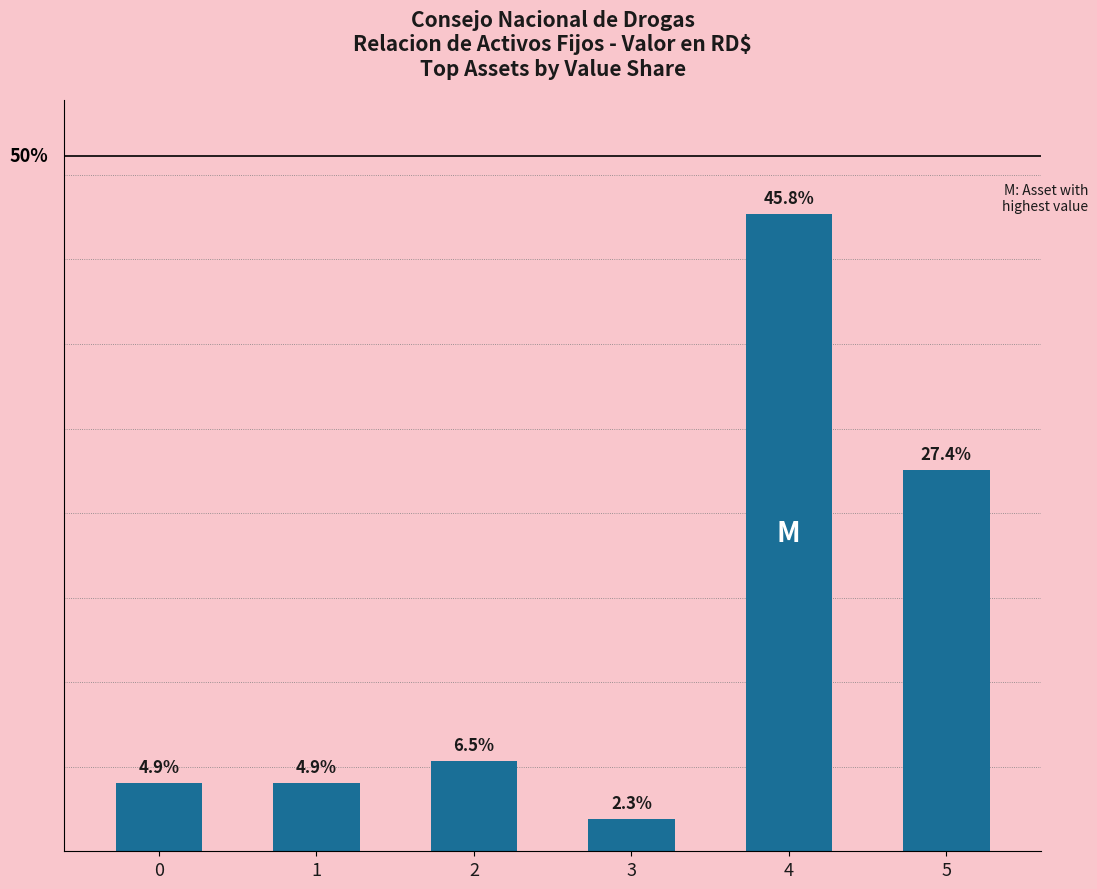

List the labels in order of value, largest first.

4, 5, 2, 0, 1, 3